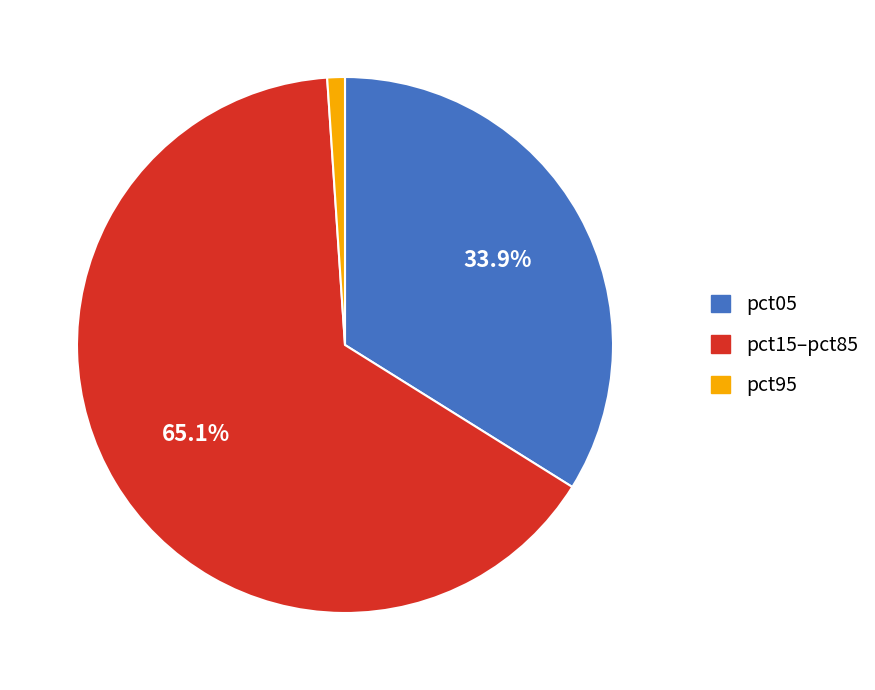

To the nearest percent, what is the average slice percentage?

33%